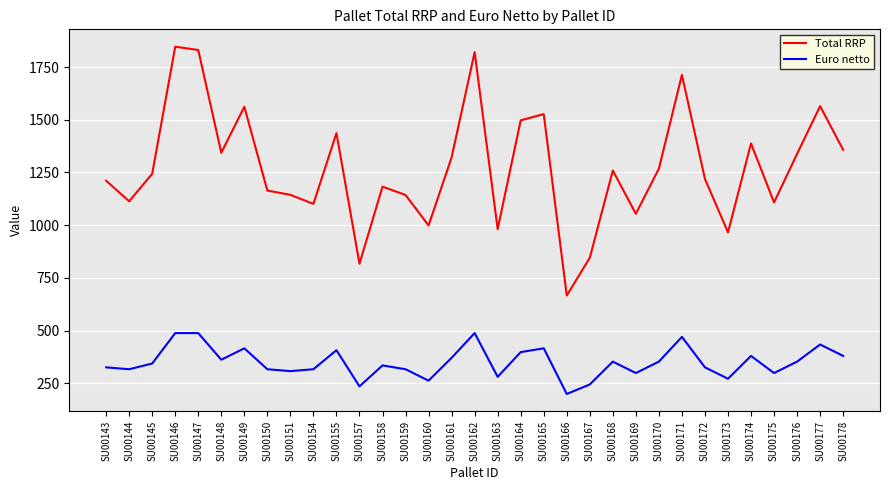

At which category does Total RRP reach its first local valley?

SU00144